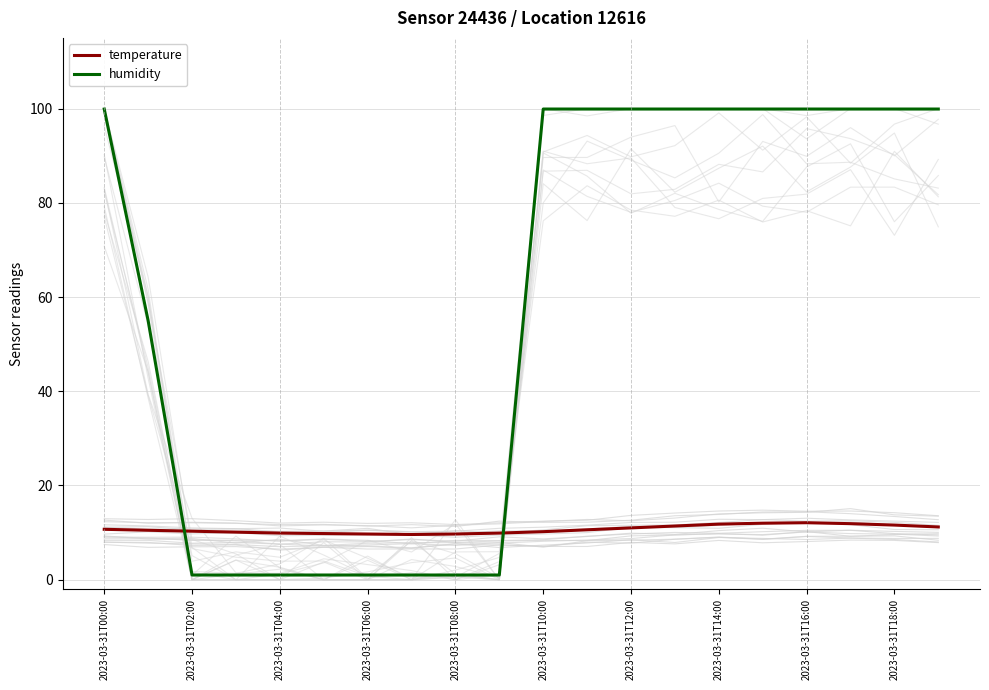

Reading right to left, extract all data points from this chart.

temperature: 11.2	11.6	11.9	12.1	12.0	11.8	11.4	11.0	10.6	10.2	9.9	9.7	9.6	9.7	9.8	9.9	10.1	10.3	10.5	10.7
humidity: 99.9	99.9	99.9	99.9	99.9	99.9	99.9	99.9	99.9	99.9	1.0	1.0	1.0	1.0	1.0	1.0	1.0	1.0	55.0	99.9